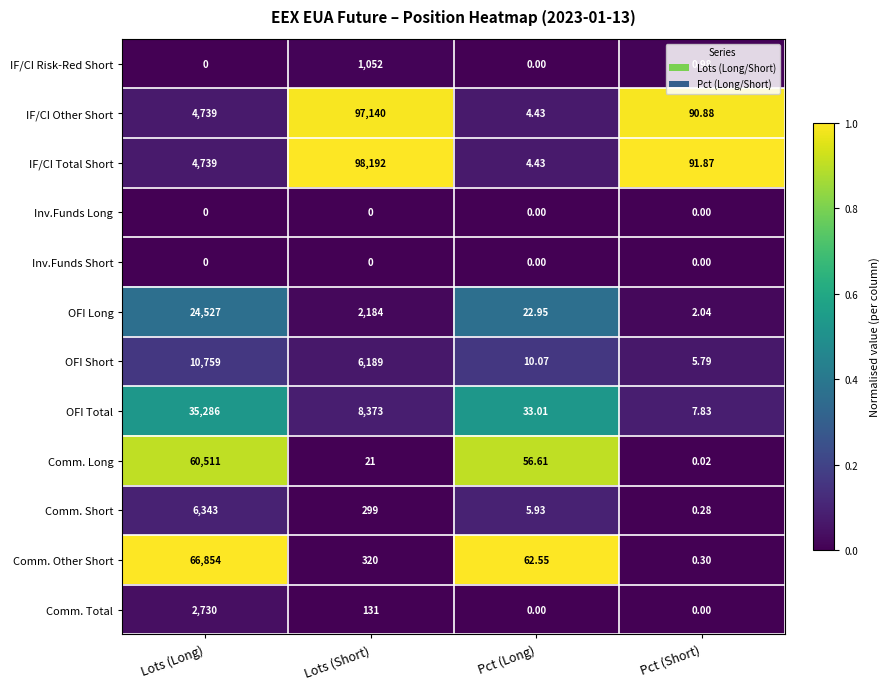

At how many categories does at least one series exceed 0?

4